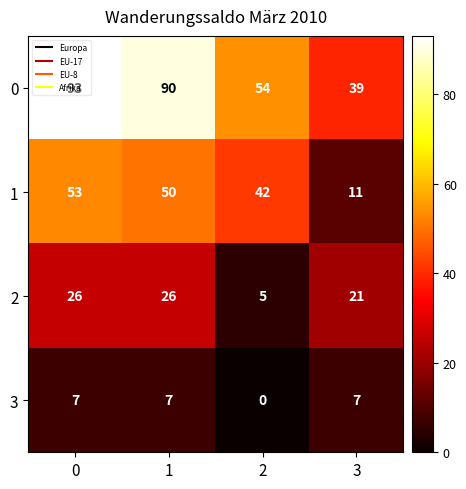

At how many categories does at least one series exceed 82?

2